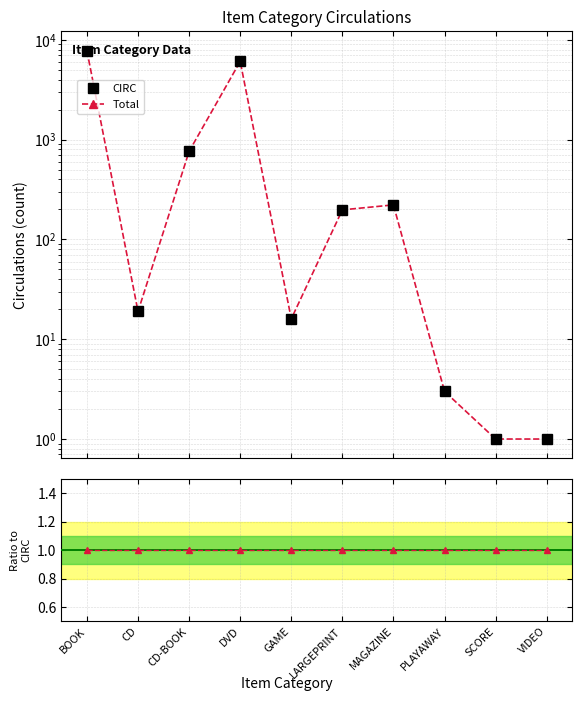

Does the chart display data point markers on the line(s)?

Yes